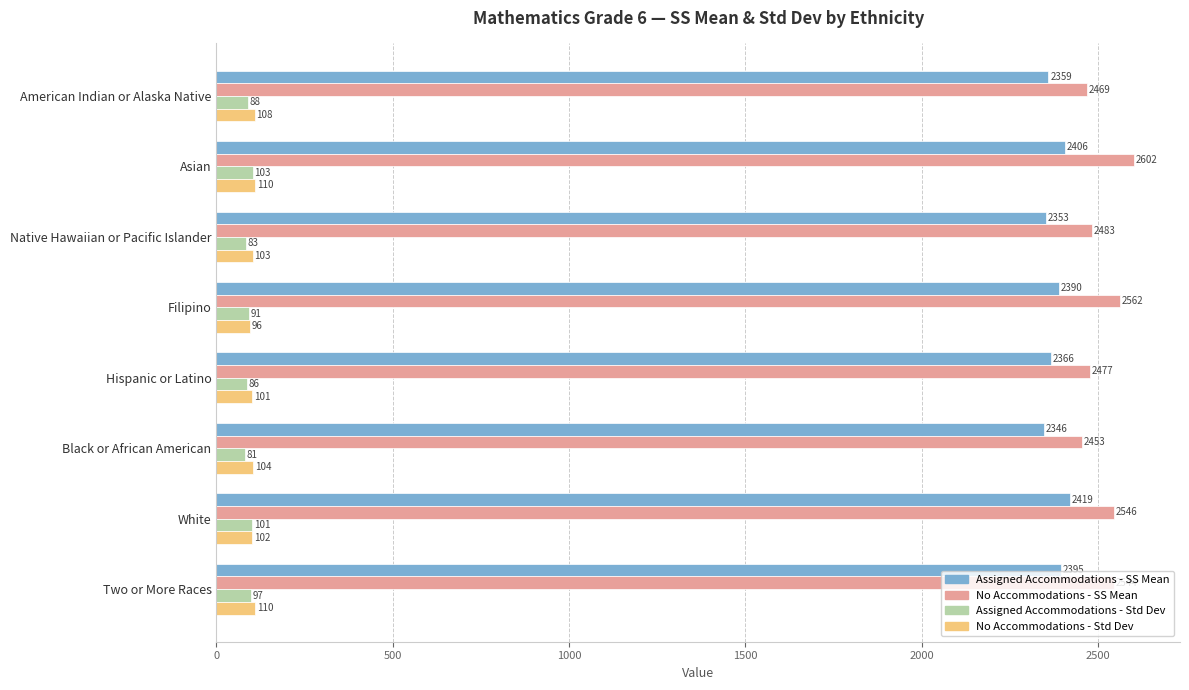

Which series has the widest spread of values?

No Accommodations - SS Mean